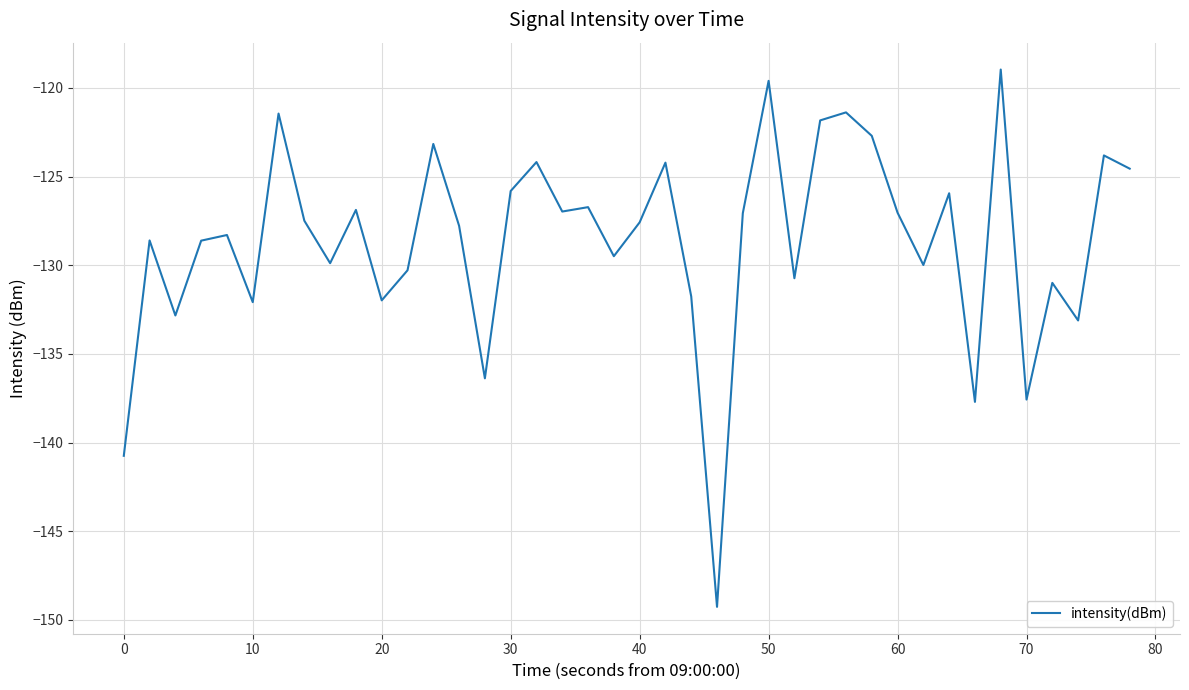

What is the maximum value shown in the chart?

-119.0